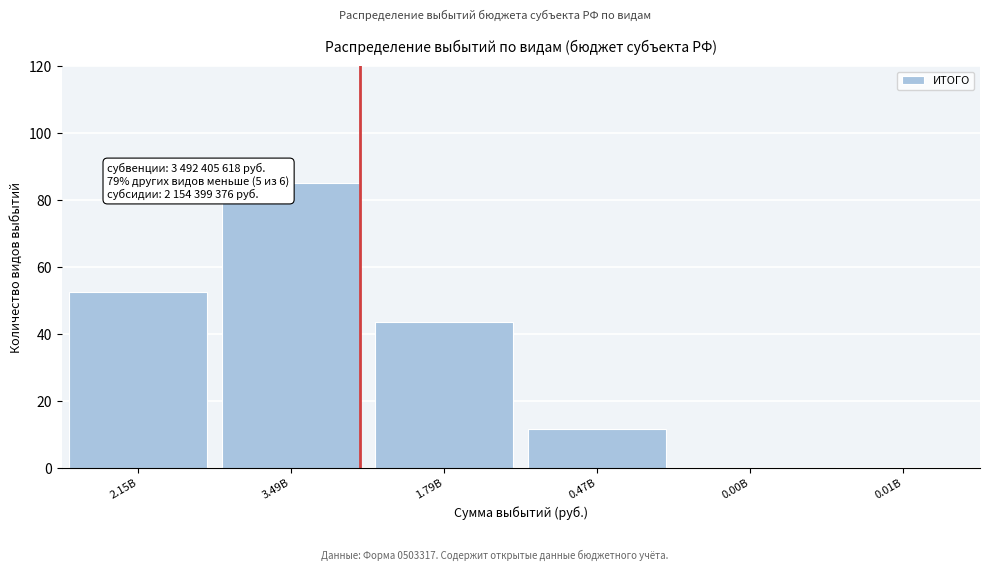

At which label is the value closest to 42?

1.79B